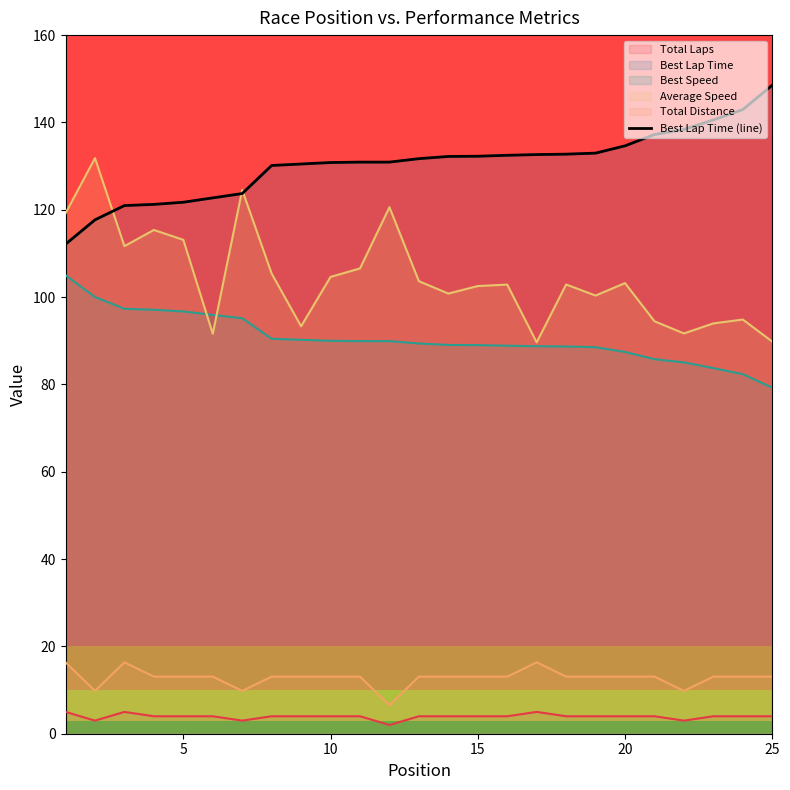

The chart shows a value of 130.5 at 8. True or false?

True